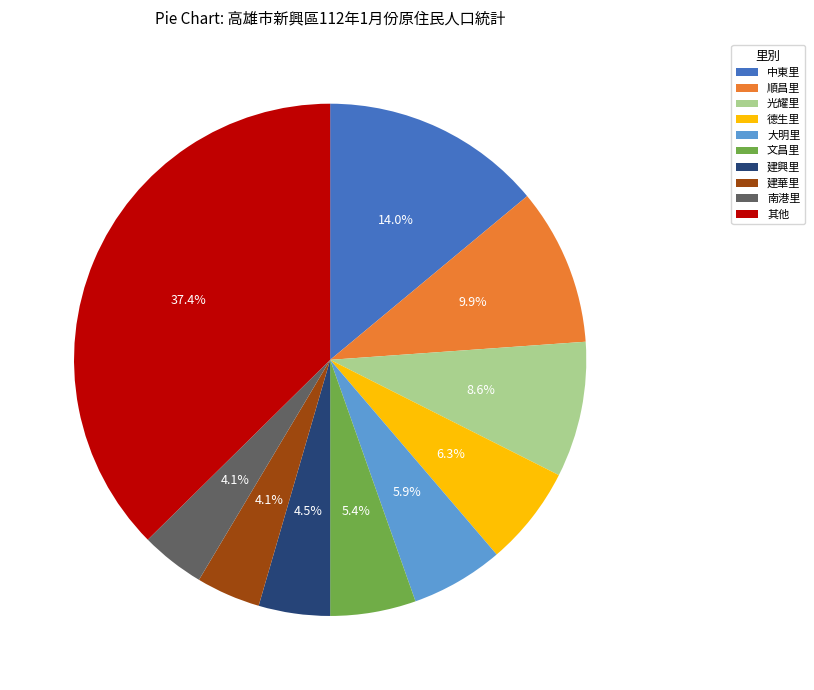

What percentage do 文昌里 and 光耀里 together represent?

14.0%